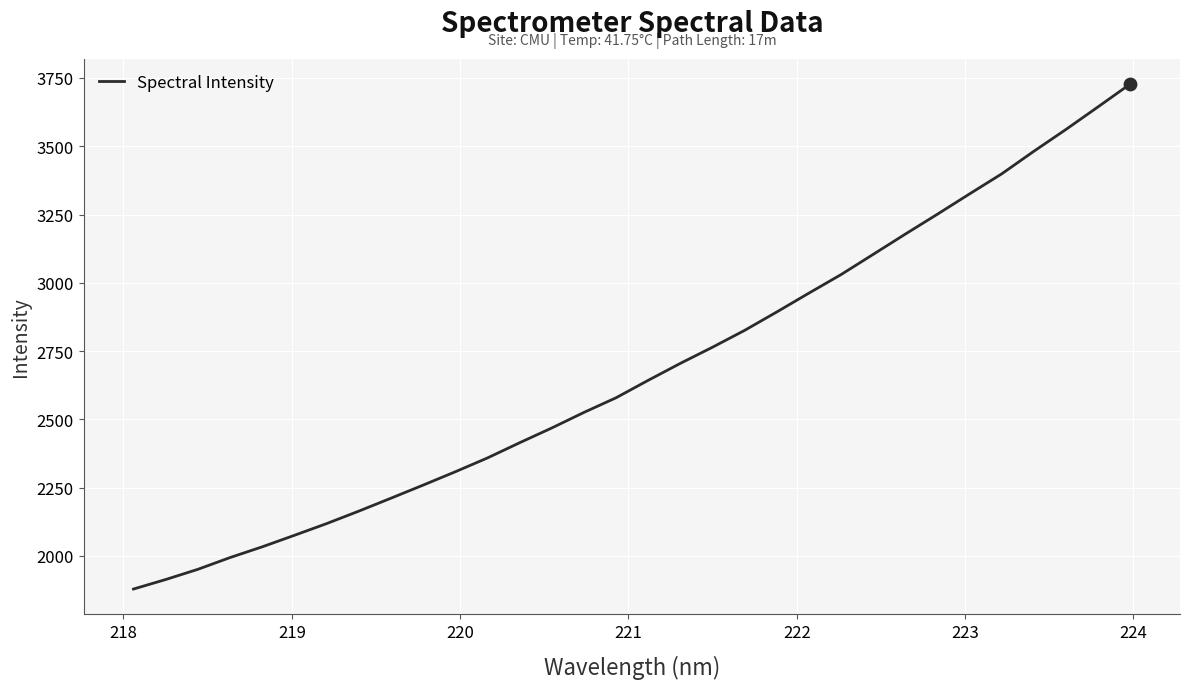

What is the difference between the maximum and minimum values?

1848.9